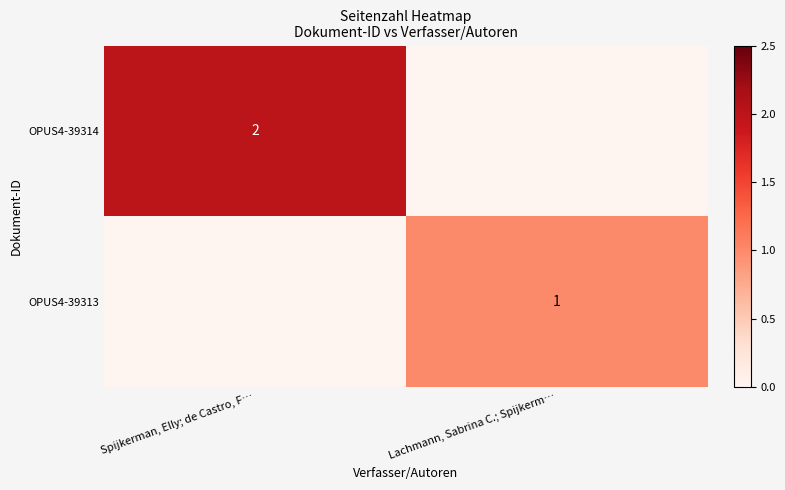

The OPUS4-39314 series shows 2 at Spijkerman, Elly; de Castro, F…. True or false?

True